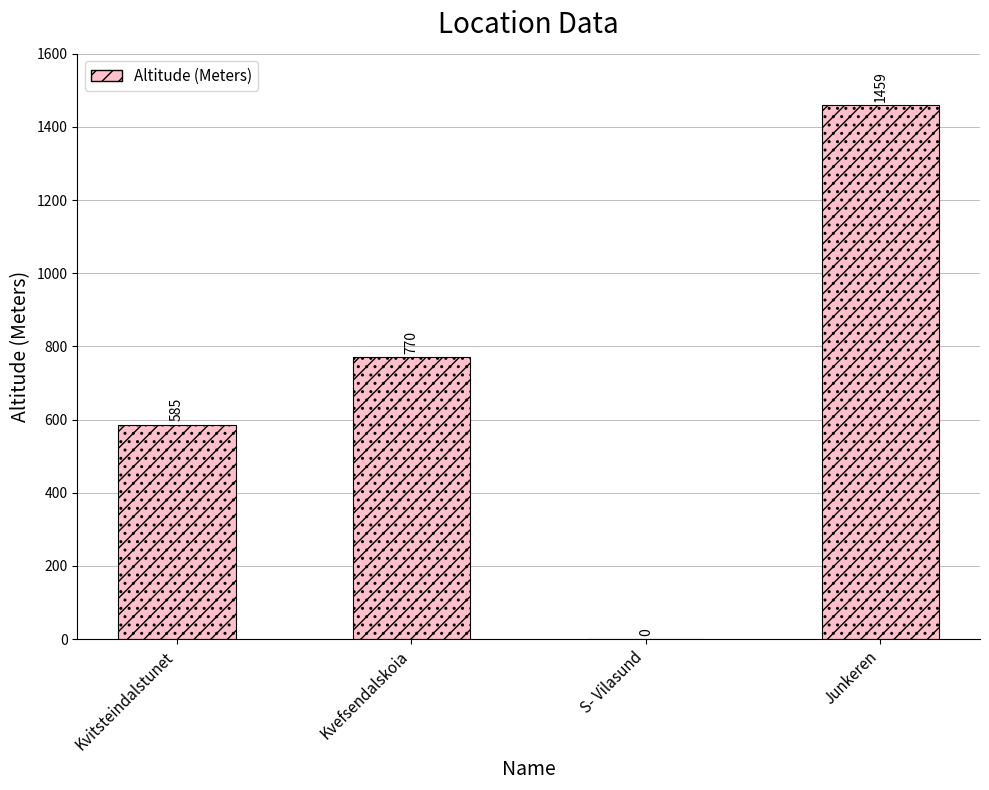

Reading left to right, extract all data points from this chart.

Kvitsteindalstunet=585	Kvefsendalskoia=770	S- Vilasund=0	Junkeren=1459